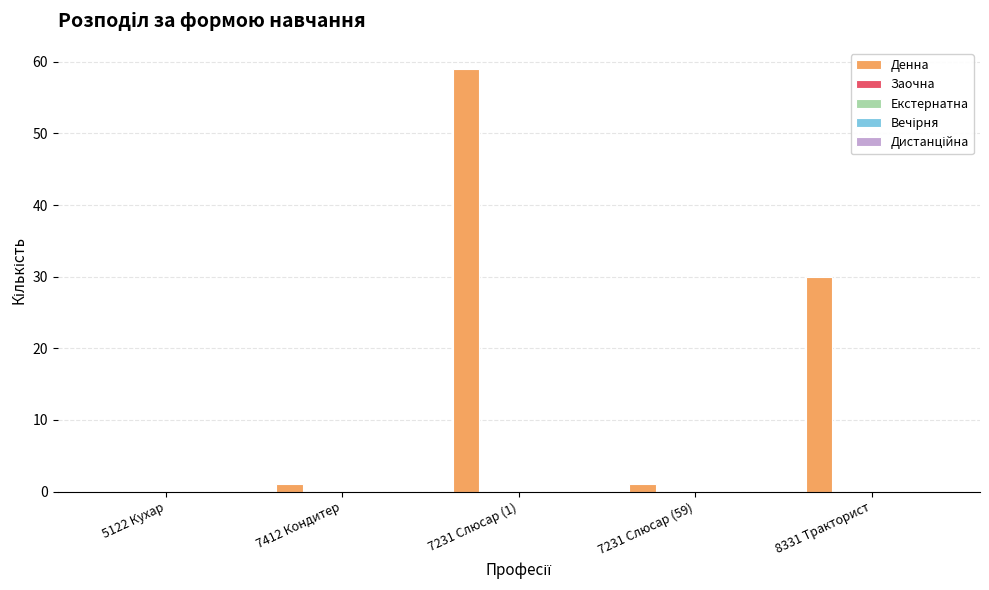

What is the maximum value shown in the chart?

59